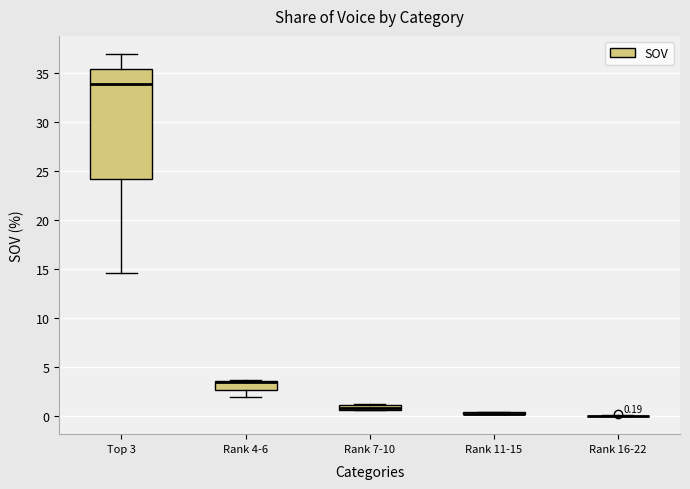

Comparing the boxes themselves (not the whiskers), which one is the tallest?

Top 3